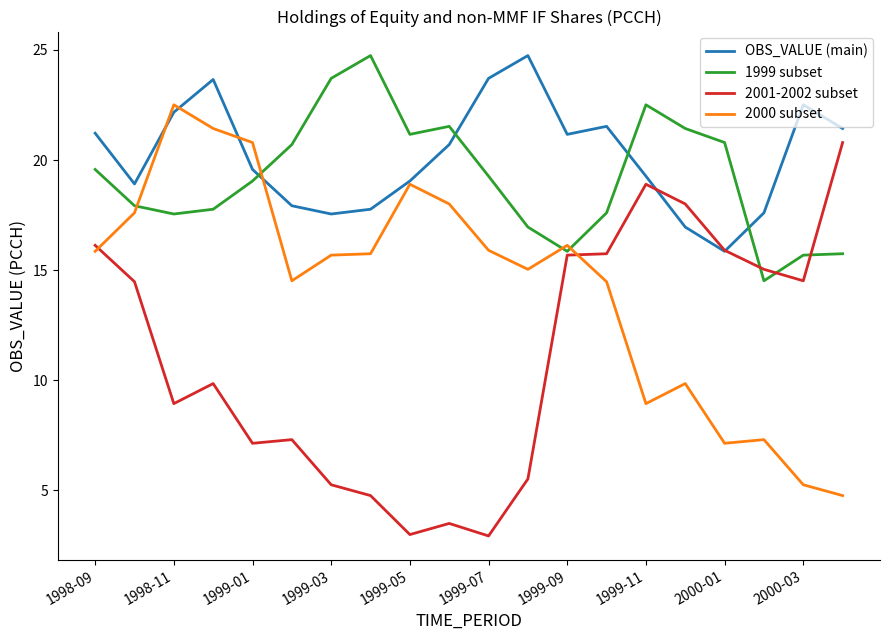

How many values in the 2001-2002 subset series exceed 14?

10